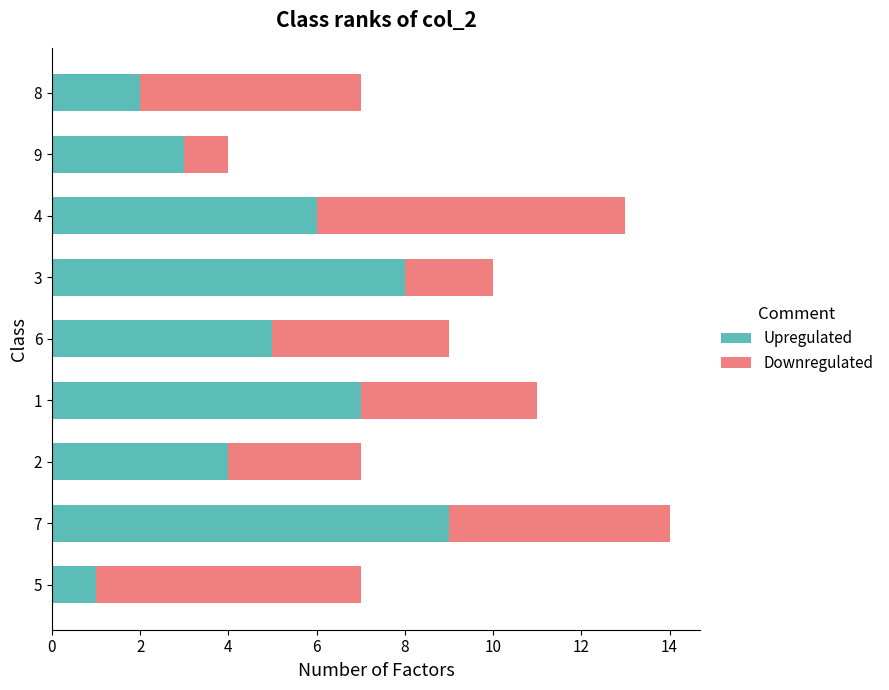

Rank the categories by Upregulated value from highest to lowest.

7, 3, 1, 4, 6, 2, 9, 8, 5